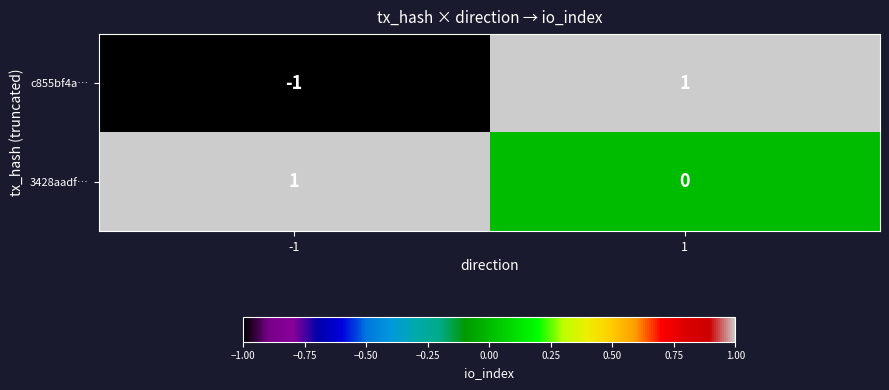

How many values in c855bf4a… are above zero?

1